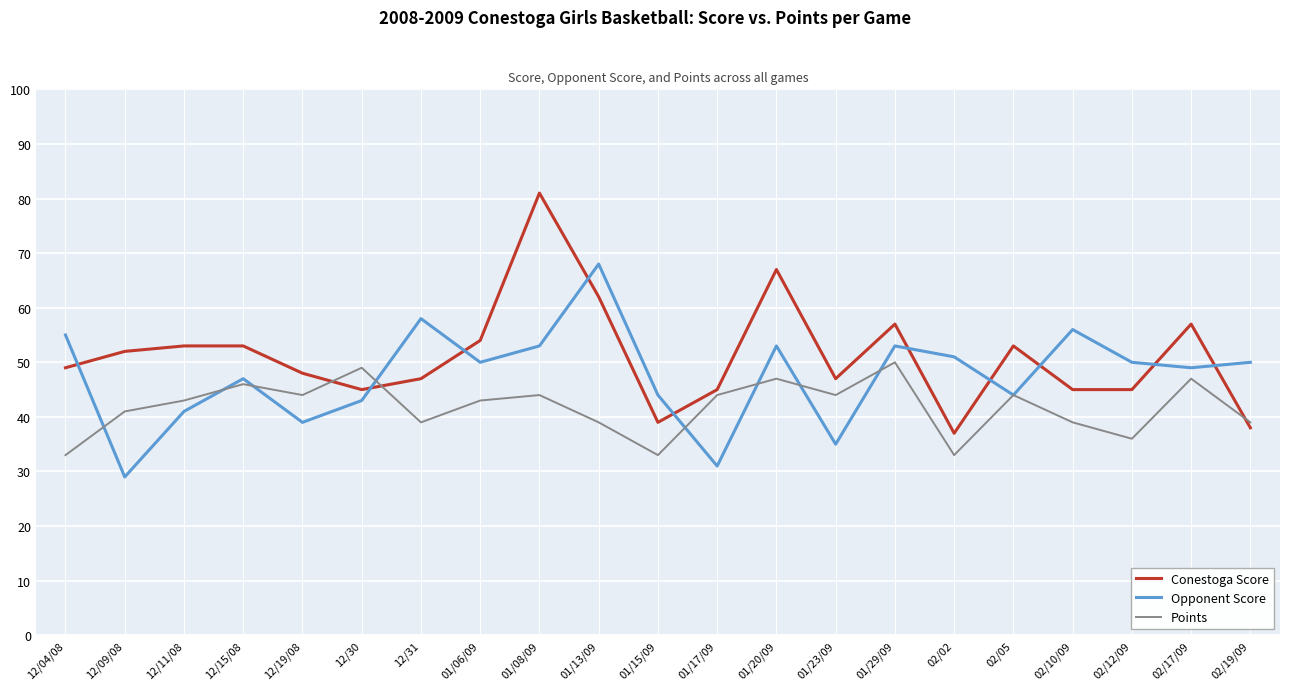

What is the maximum value shown in the chart?

81